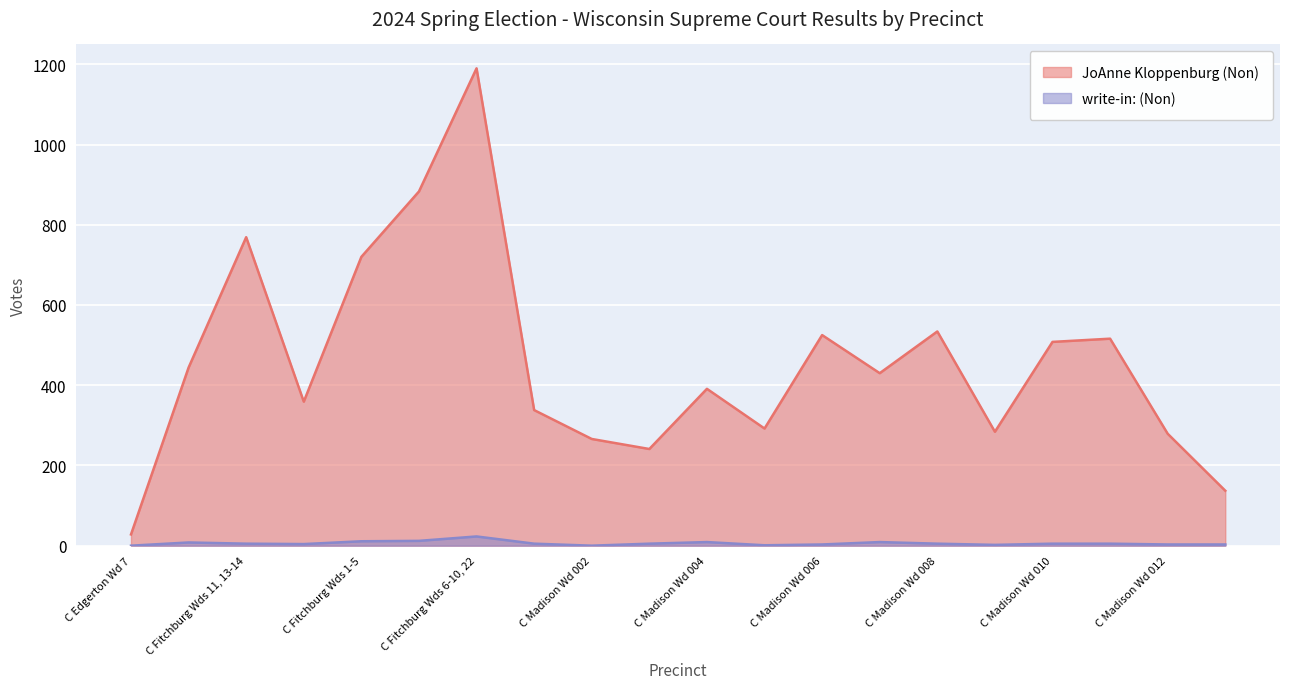

True or false: JoAnne Kloppenburg (Non) has more than 1 interior local peaks.

True